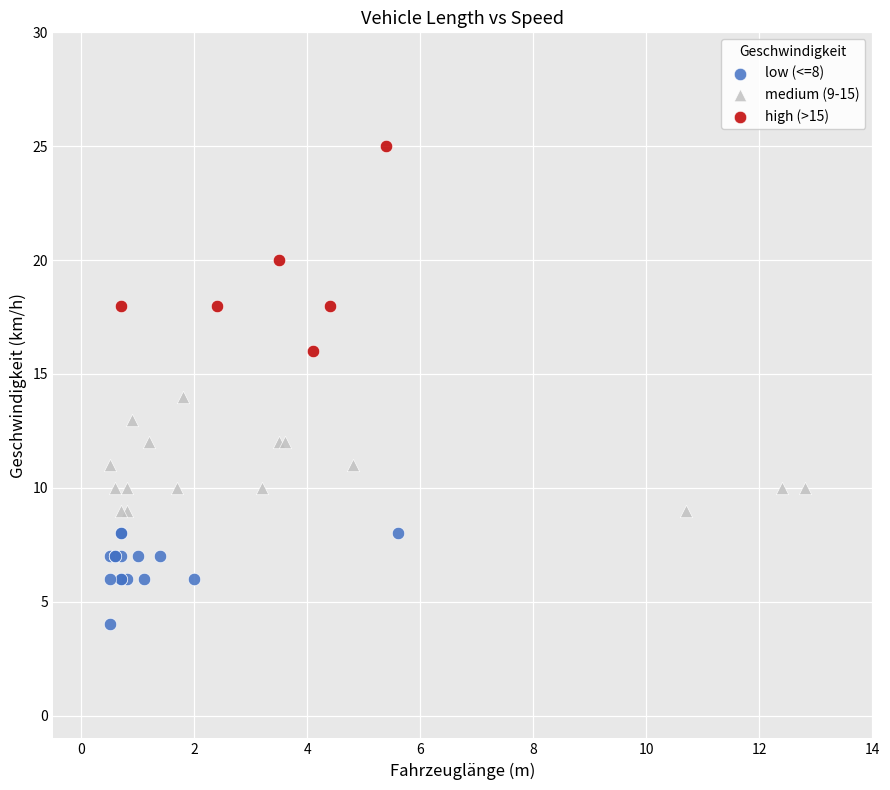

Which series has the largest Y range (max minus min)?

high (>15)